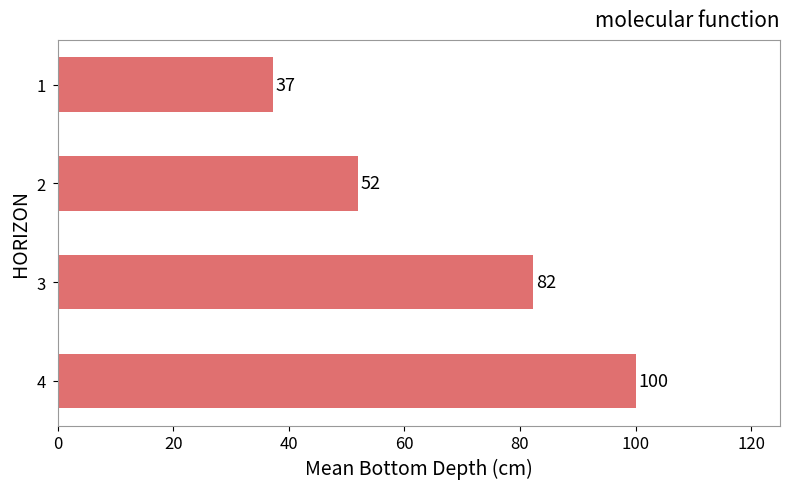

Read the value at 4.

100.0